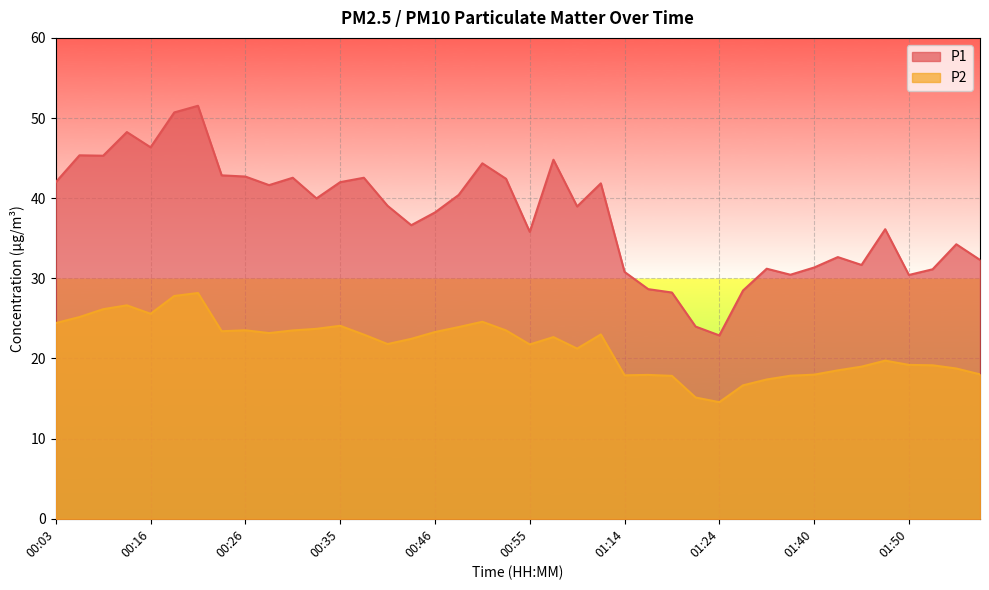

What is the average value of the P2 series?

21.6